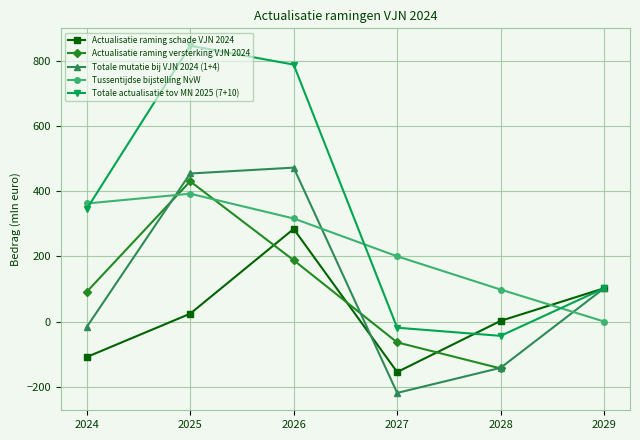

How many lines are shown in the chart?

5